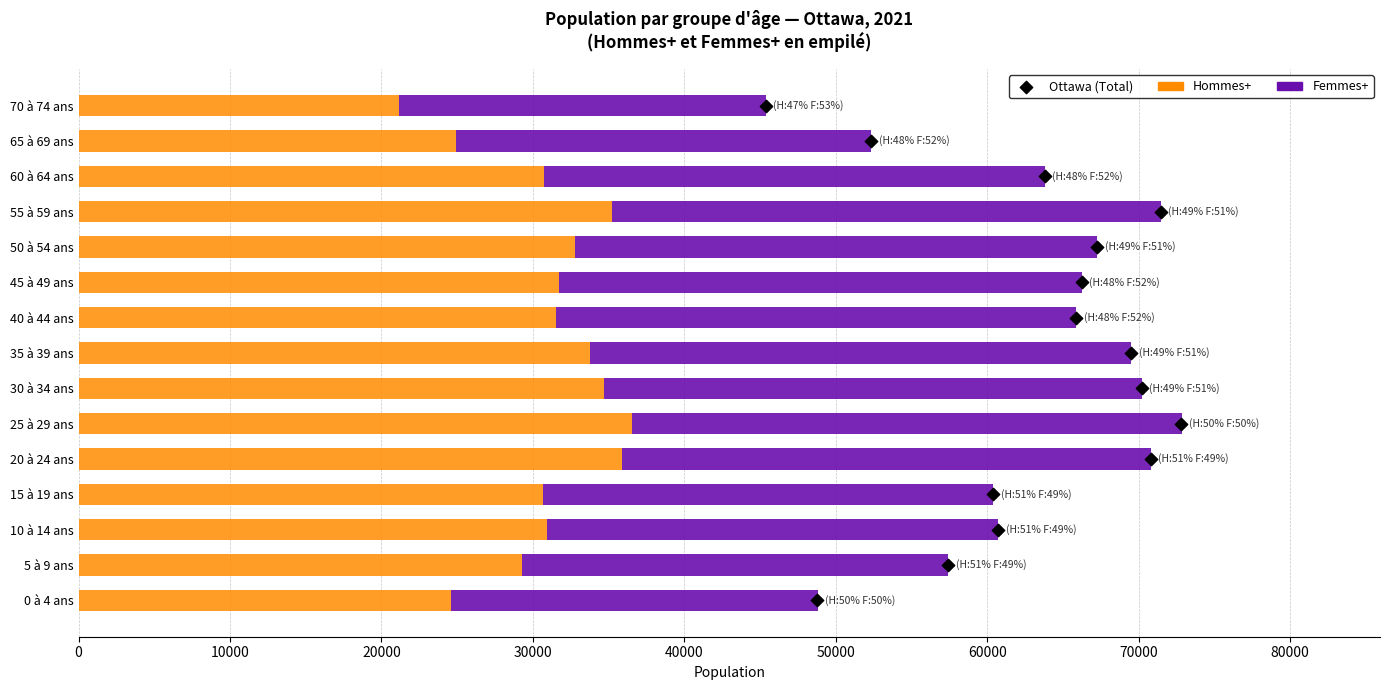

Which series contains the highest Y value?

Hommes+